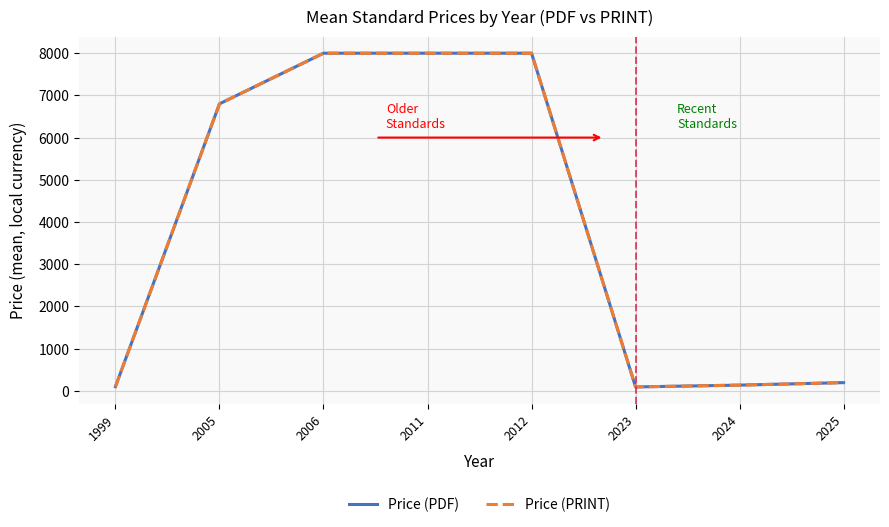

True or false: Price (PRINT) has more than 2 points higher than both neighbors.

False